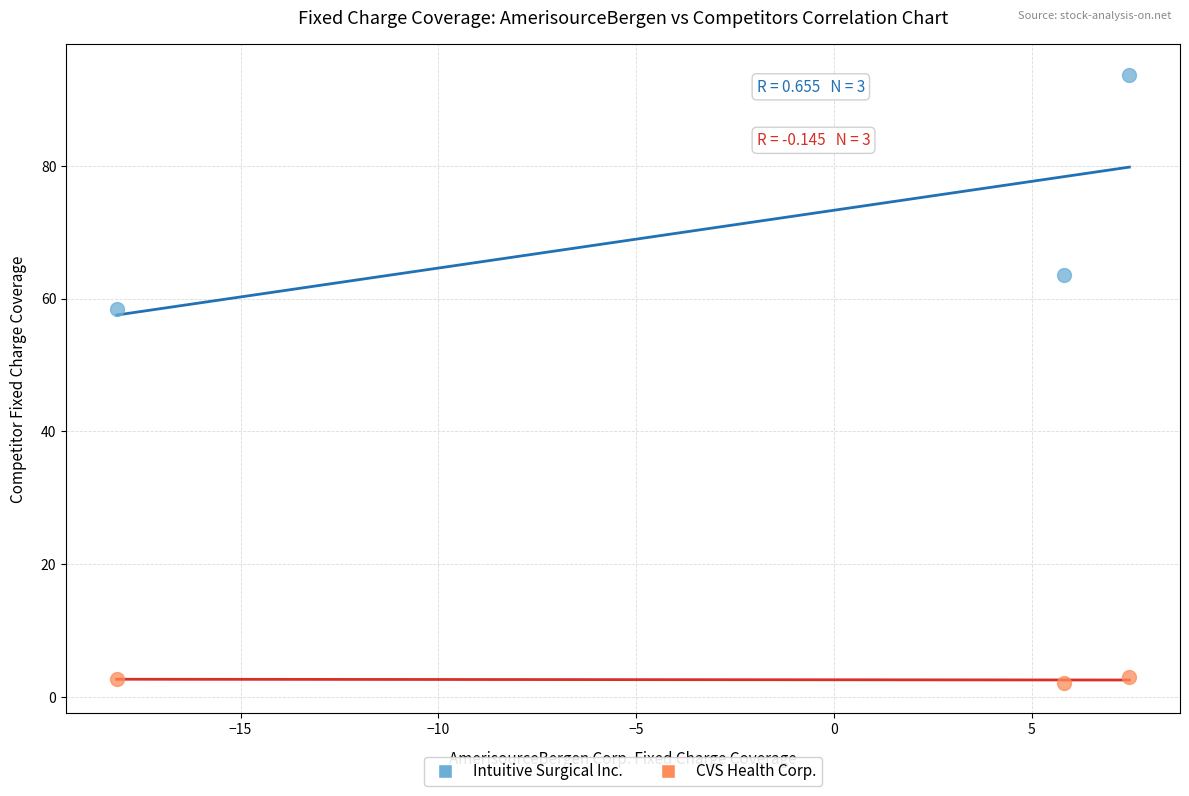

Across all data points, what is the average Y value?

37.3